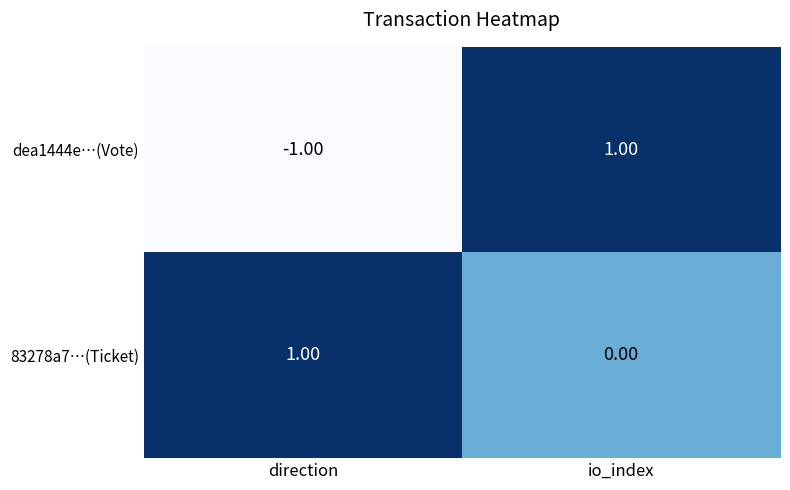

How many categories are shown in the chart?

2